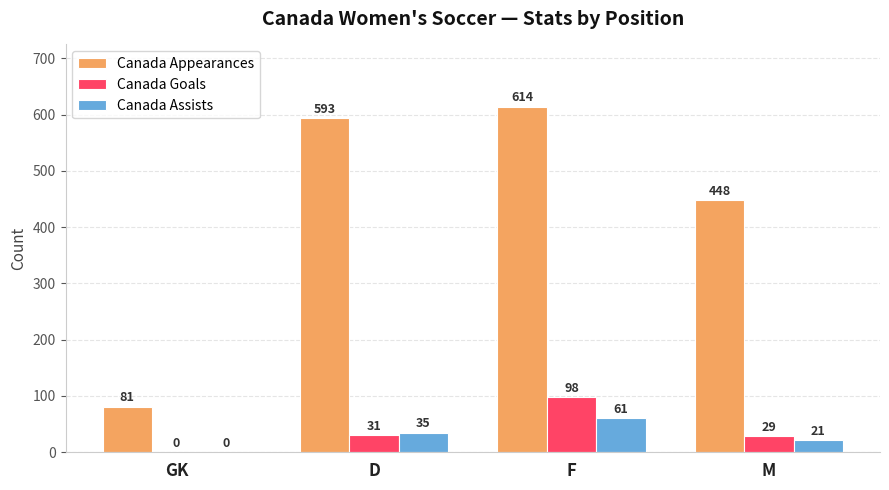

Is the value of Canada Appearances at GK greater than the value of Canada Goals at GK?

Yes